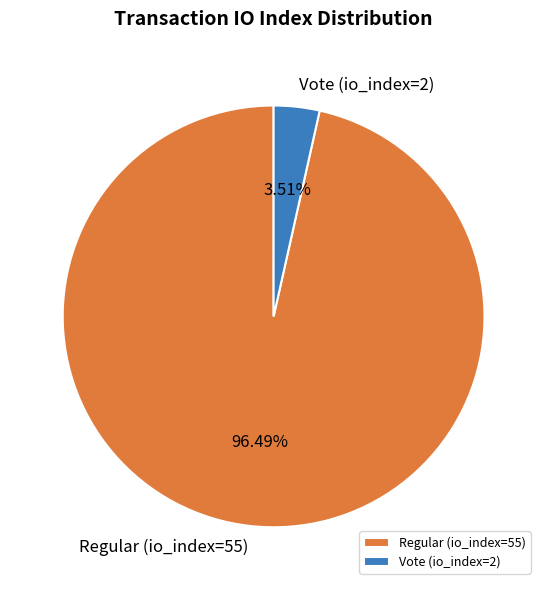

To the nearest percent, what portion does Vote (io_index=2) represent?

4%